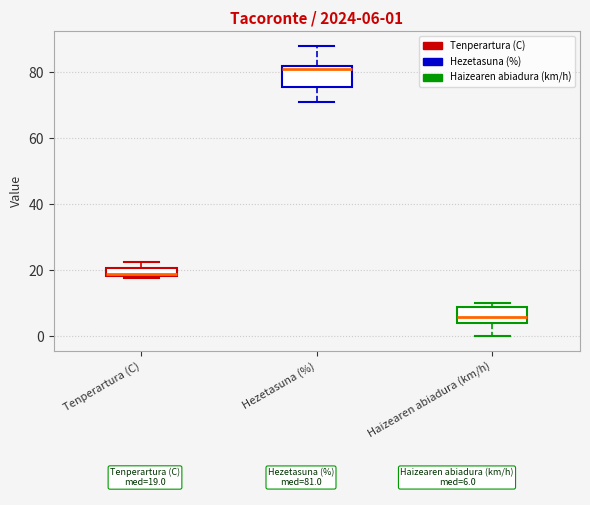

Which box has the highest median line?

Hezetasuna (%)